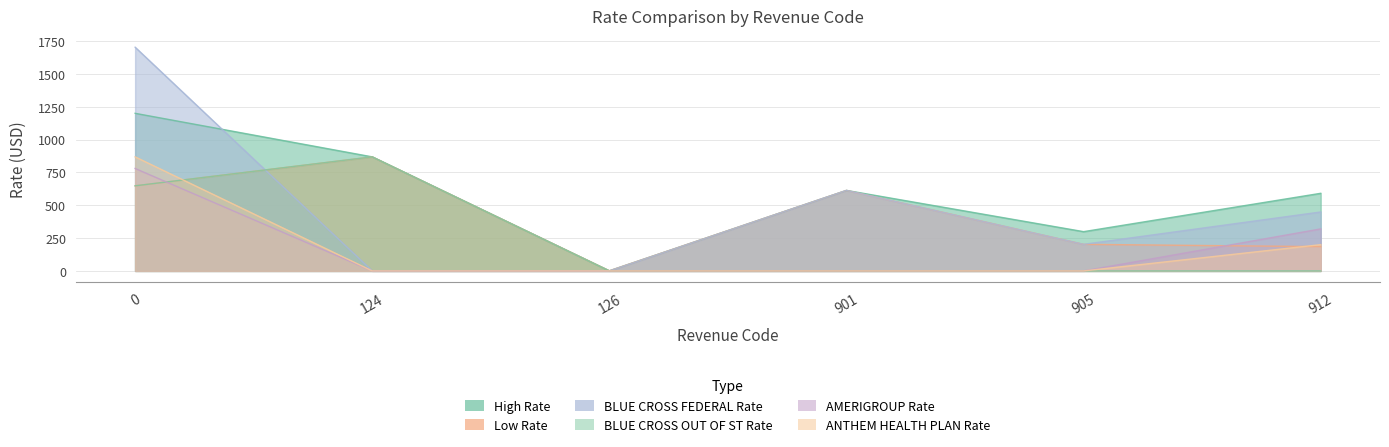

True or false: Low Rate and High Rate intersect in this chart.

False